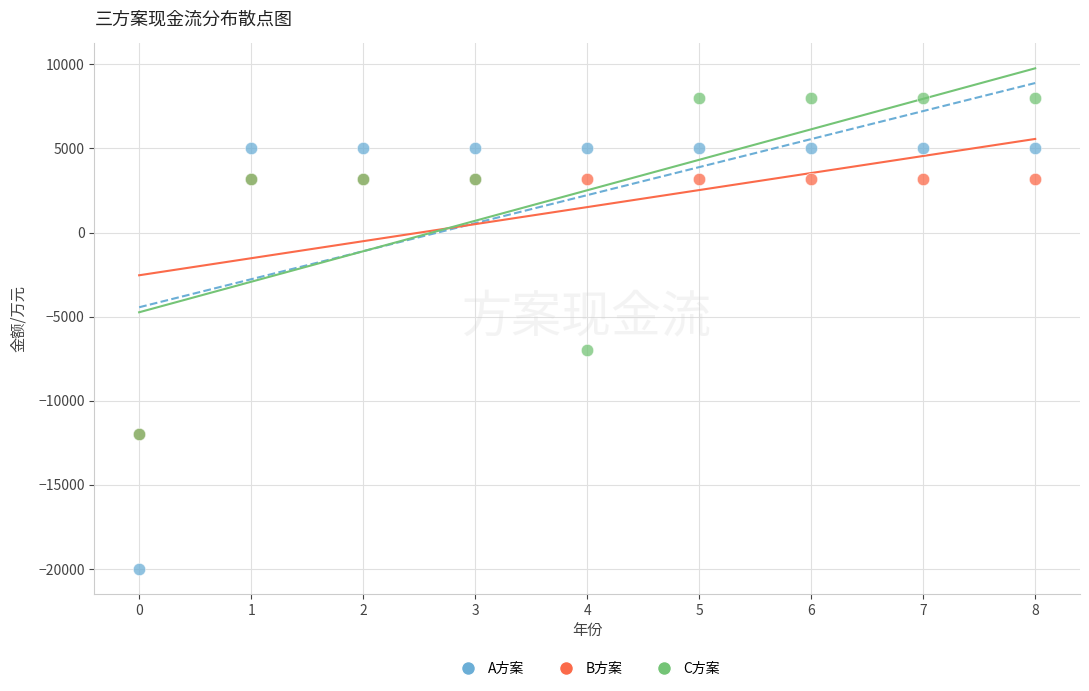

Which series has the widest spread of Y values?

A方案